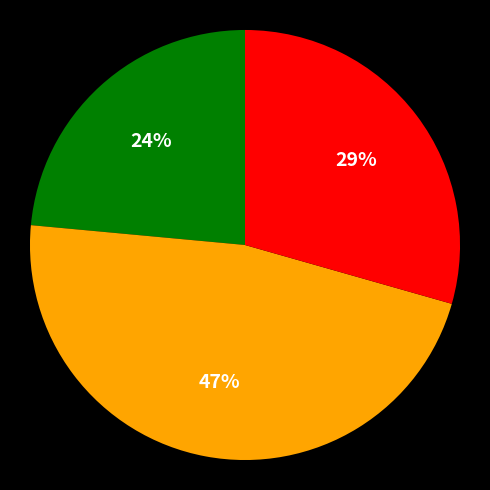

To the nearest percent, what is the average slice percentage?

33%